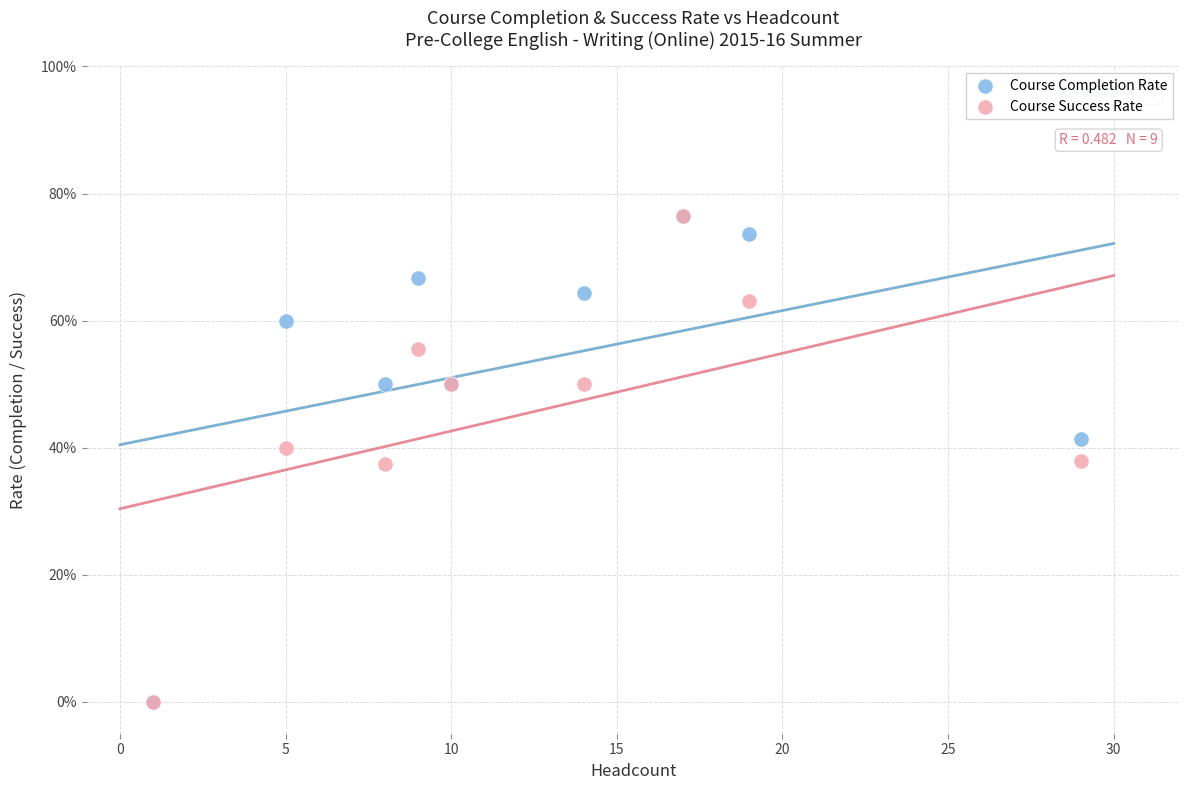

What are all the series names shown in the legend?

Course Completion Rate, Course Success Rate